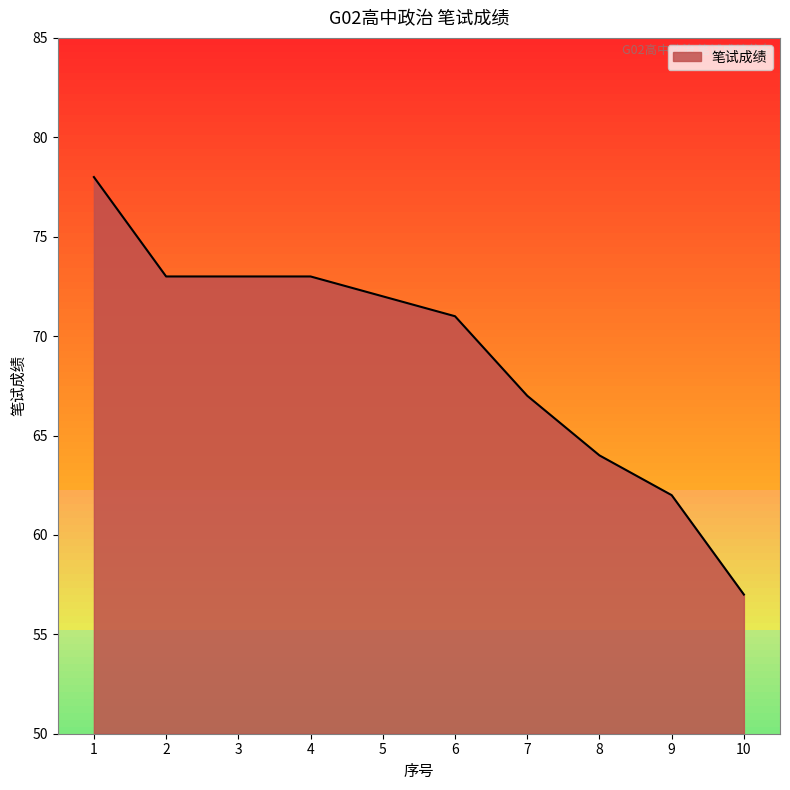

Which has a higher value, 7 or 3?

3